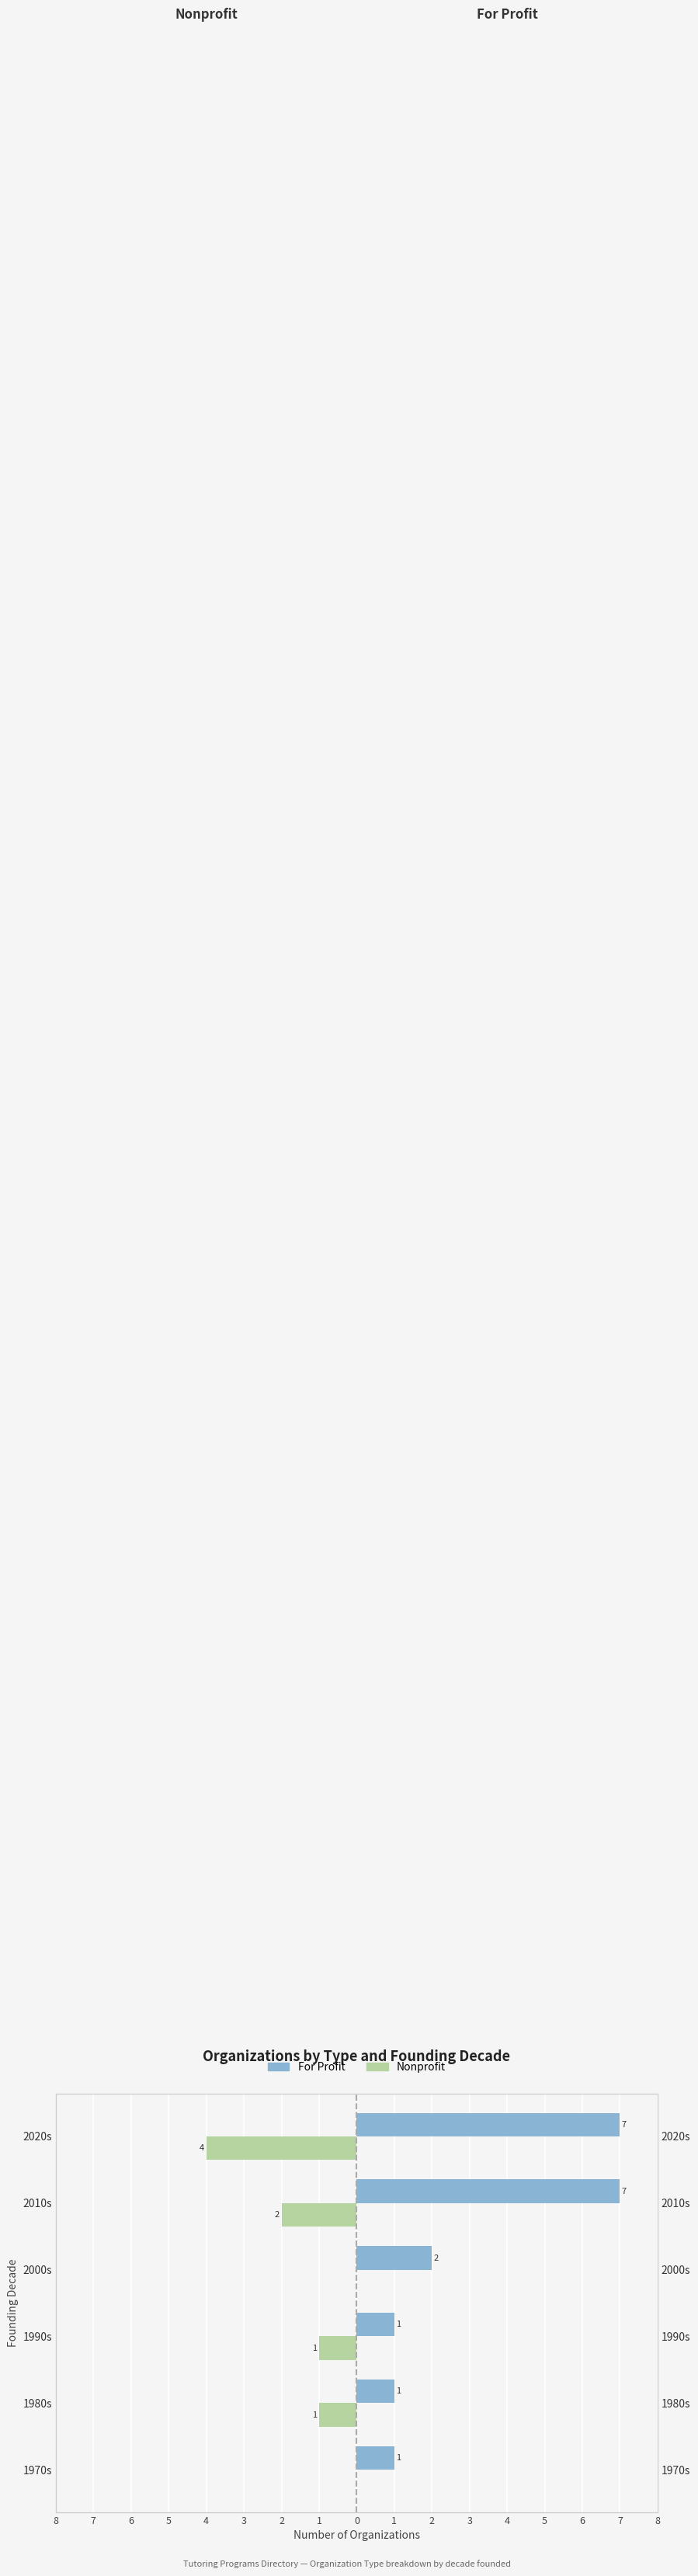

How many bars are there in total?

12